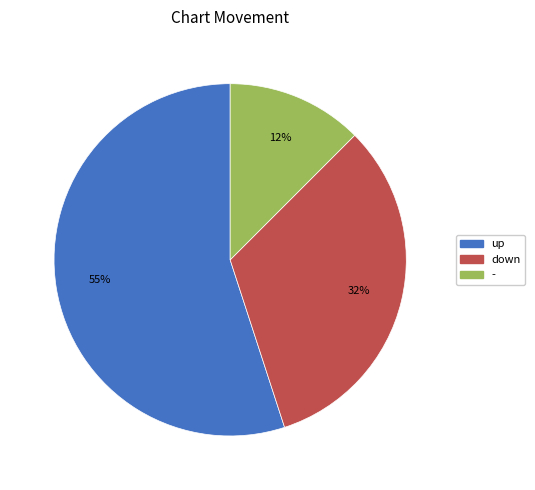

Rank the categories by value from highest to lowest.

up, down, -